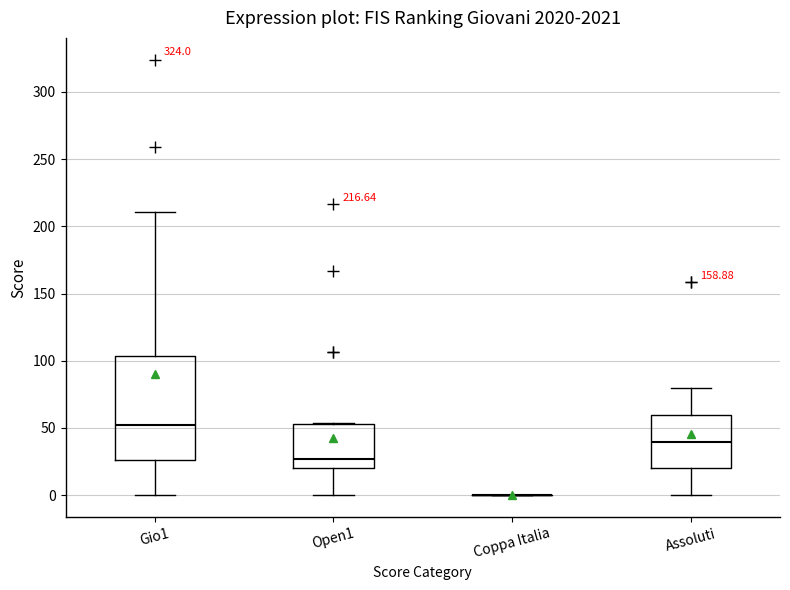

Which box is the tallest, from its lower edge to its upper edge?

Gio1